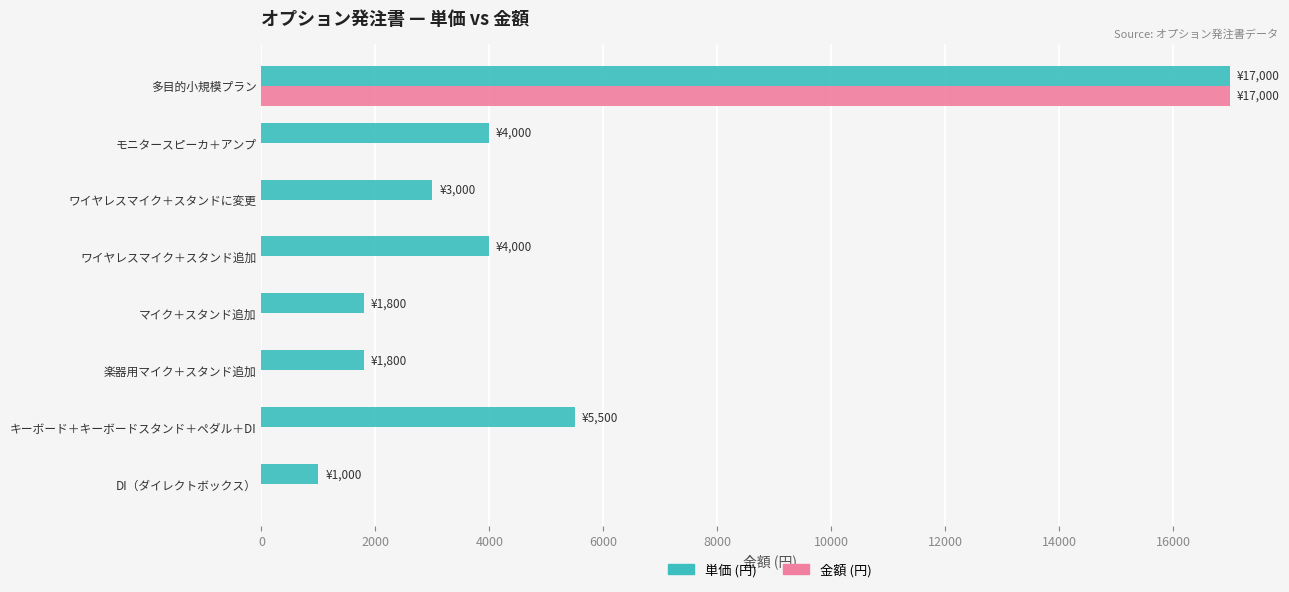

Which series changed the most between ワイヤレスマイク＋スタンド追加 and DI（ダイレクトボックス）?

単価 (円)